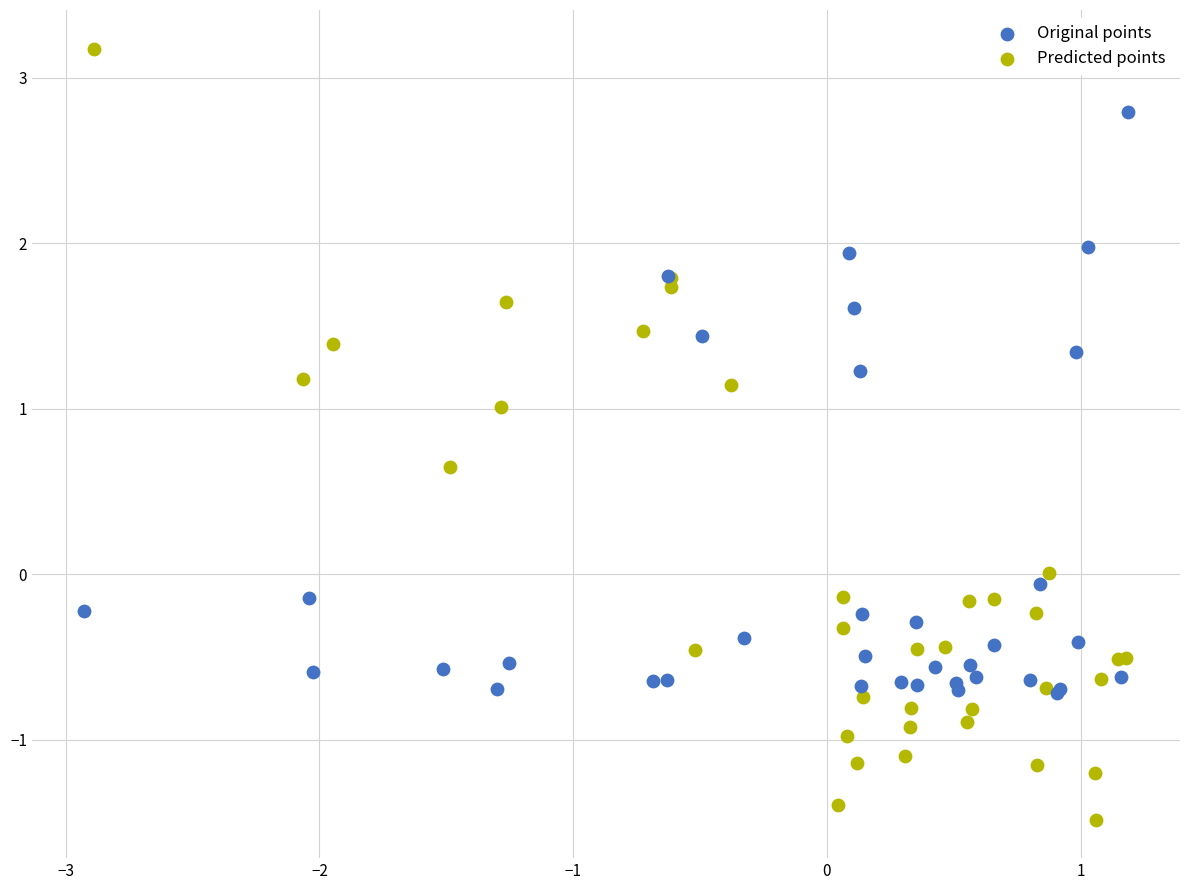

Which series reaches the minimum Y coordinate?

Predicted points